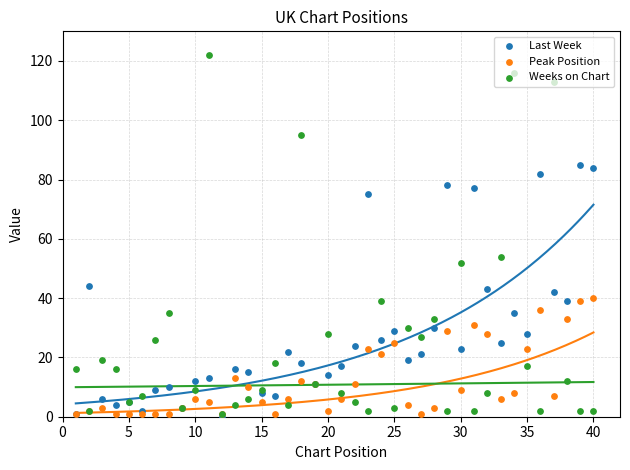

Which series reaches the minimum Y coordinate?

Last Week